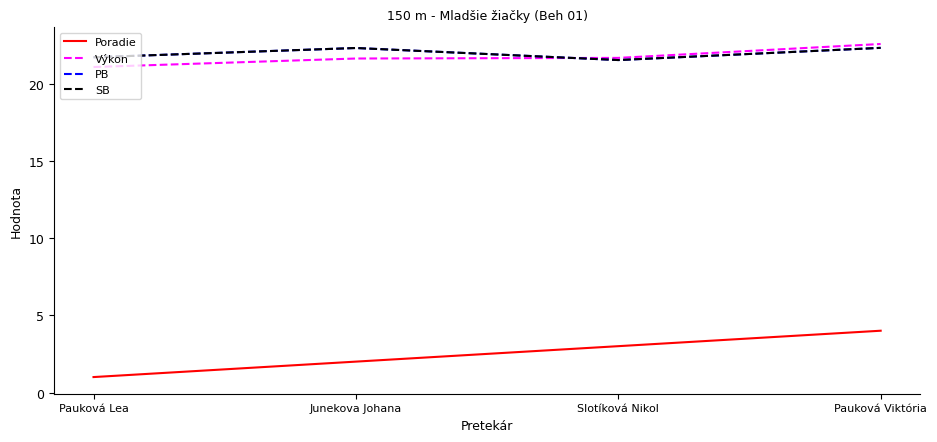

At Slotíková Nikol, list the series in order from largest to smallest.

Výkon, PB, SB, Poradie